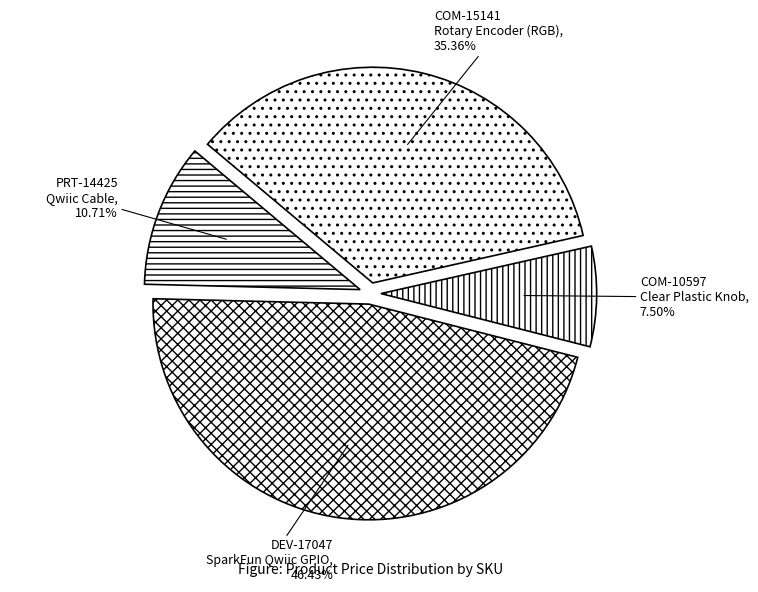

Is the sum of DEV-17047 SparkFun Qwiic GPIO and COM-10597 Clear Plastic Knob greater than half?

Yes